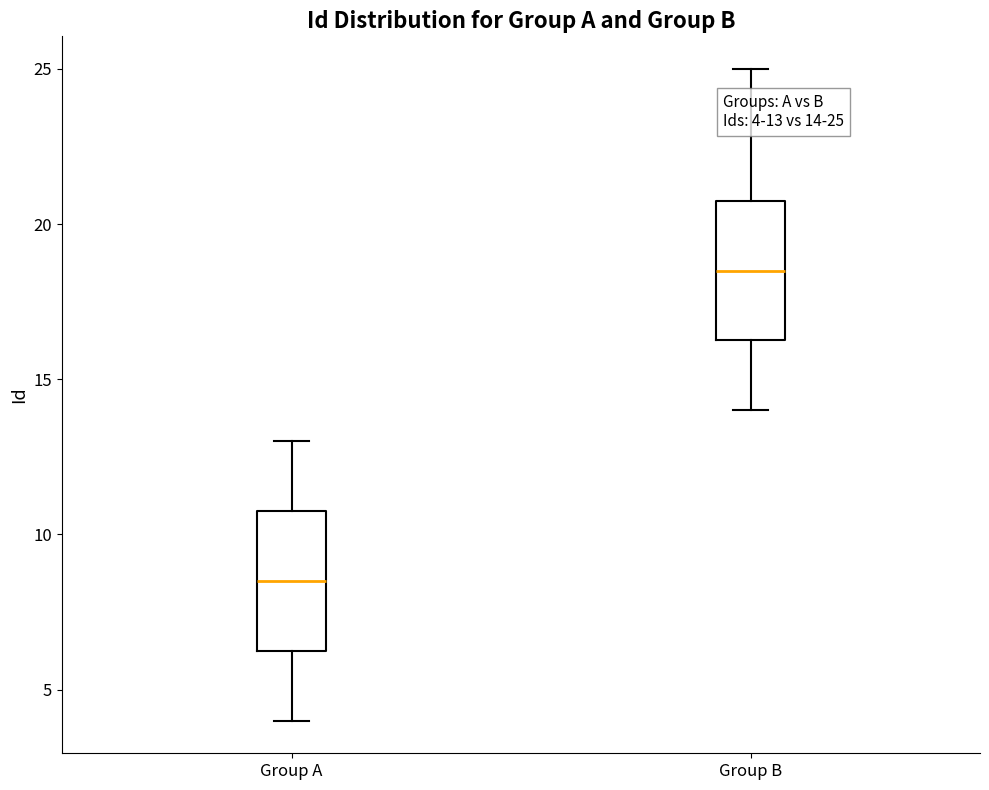

Which box has the highest median line?

Group B